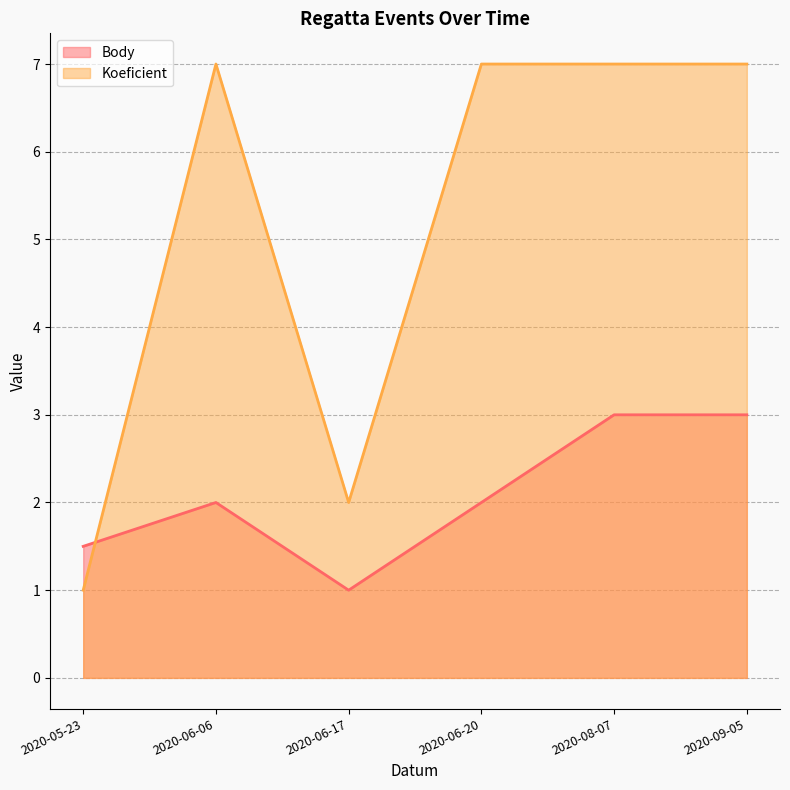

What is the lowest value of the Koeficient series?

1.0